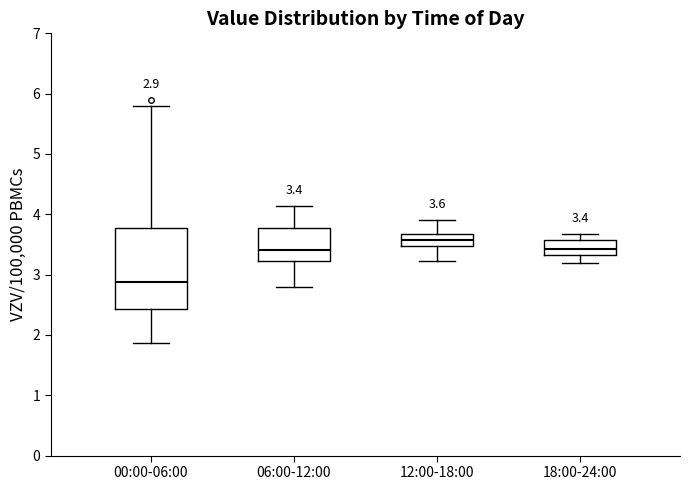

Comparing the boxes themselves (not the whiskers), which one is the tallest?

00:00-06:00